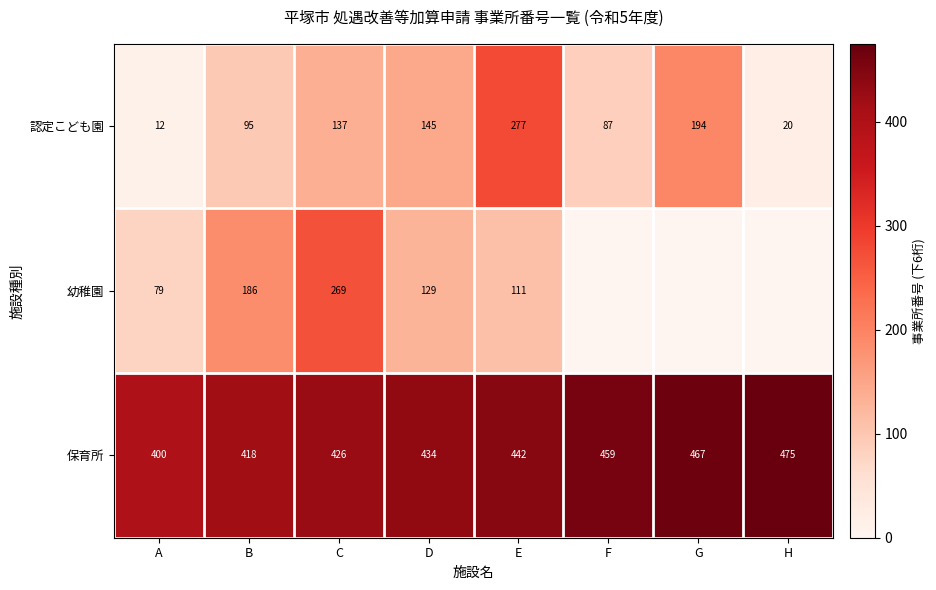

Is the value of 保育所 at C greater than the value of 認定こども園 at F?

Yes